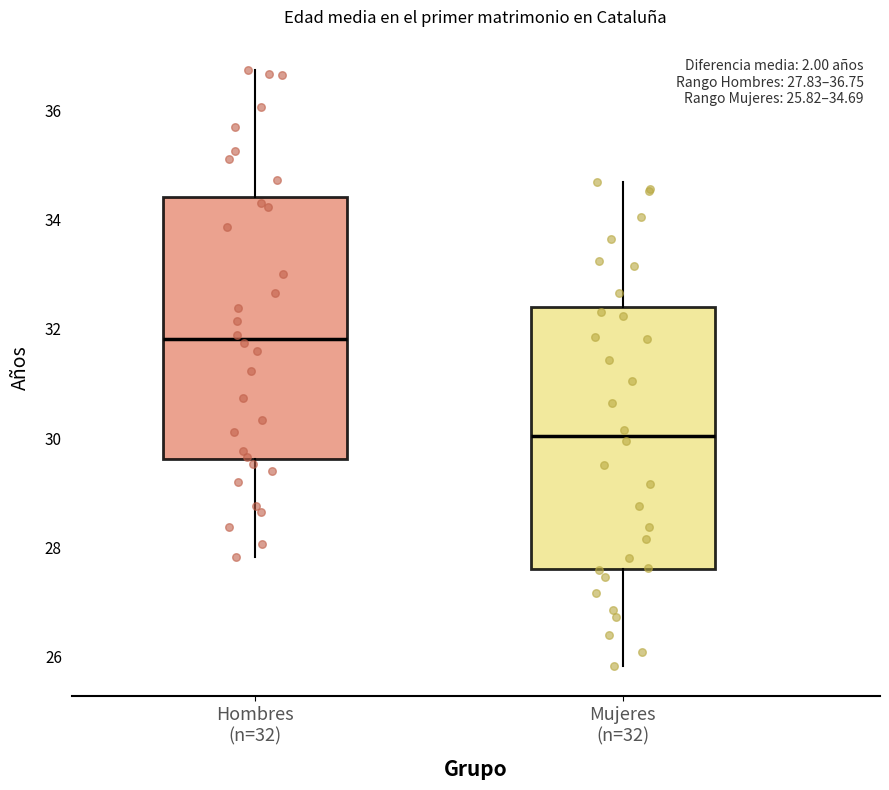

Which box's median line is the lowest?

Mujeres (n=32)